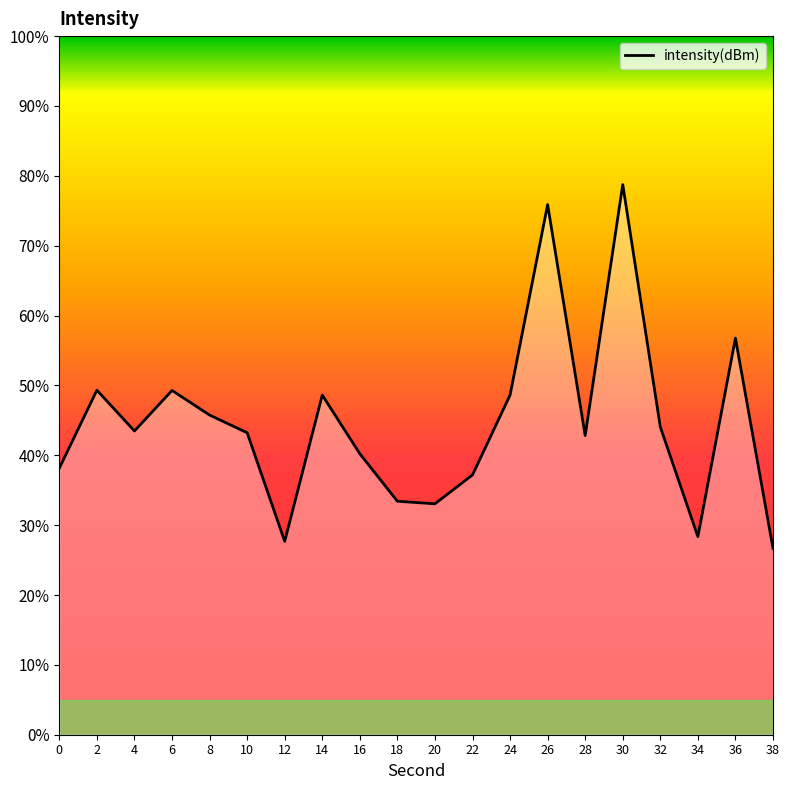

What is the difference between the values at 2 and 20?

16.3